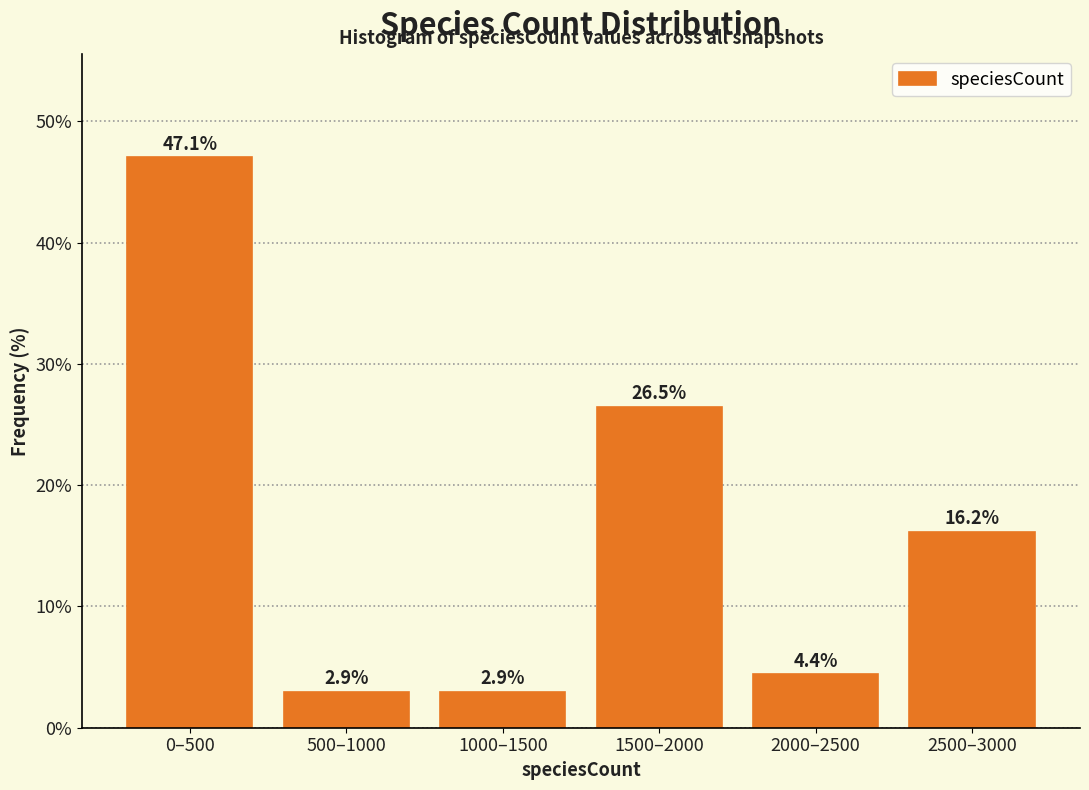

Reading left to right, transcribe all the data shown in this chart.

47.1	2.9	2.9	26.5	4.4	16.2